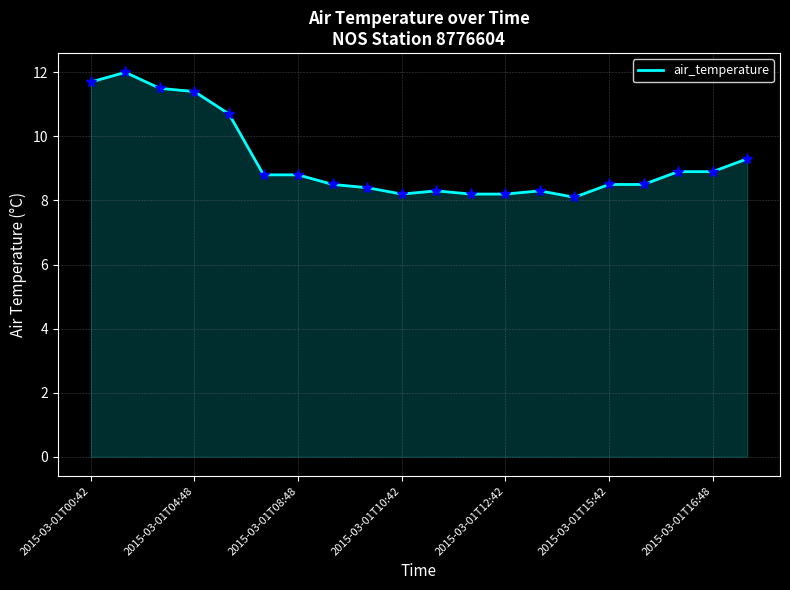

What is the difference between the maximum and minimum values?

3.9